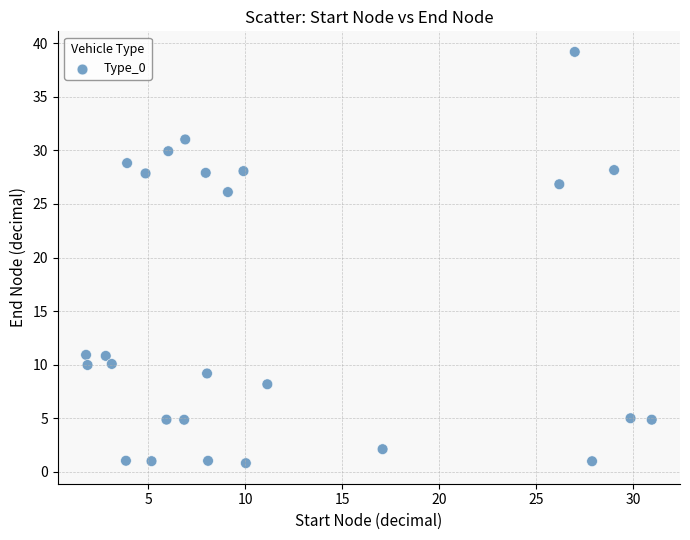

What Y value in the scatter plot is closest to 20?

26.1